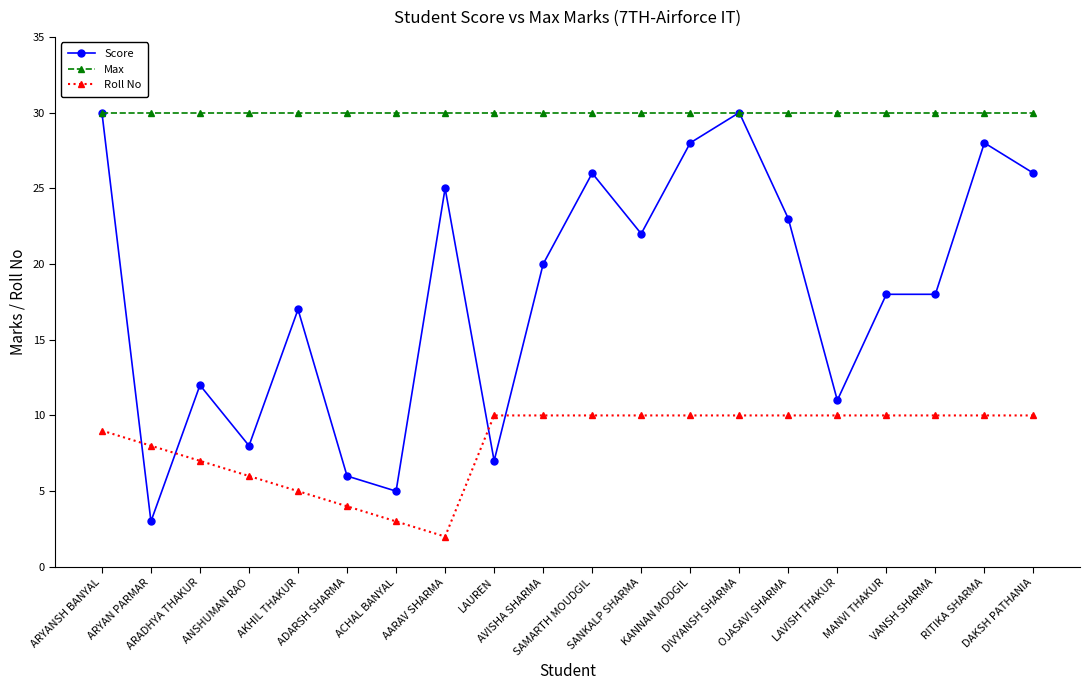

Reading right to left, list all the values displayed in this chart.

Score: 26	28	18	18	11	23	30	28	22	26	20	7	25	5	6	17	8	12	3	30
Max: 30	30	30	30	30	30	30	30	30	30	30	30	30	30	30	30	30	30	30	30
Roll No: 10	10	10	10	10	10	10	10	10	10	10	10	2	3	4	5	6	7	8	9